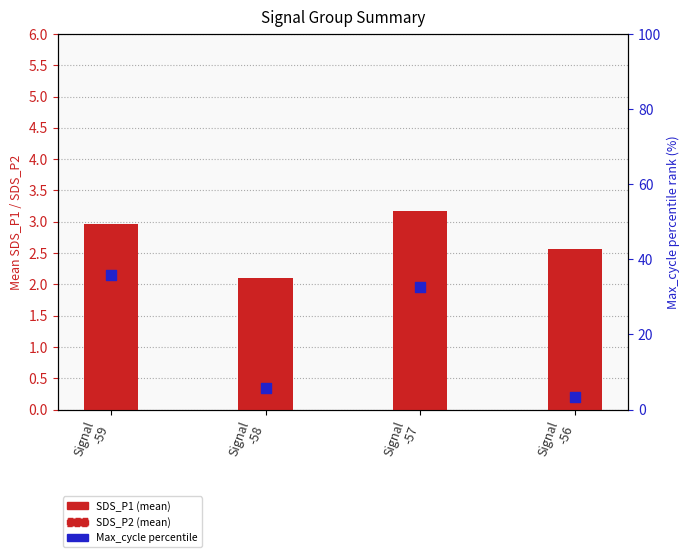

Which series reaches the maximum Y coordinate?

Max_cycle percentile